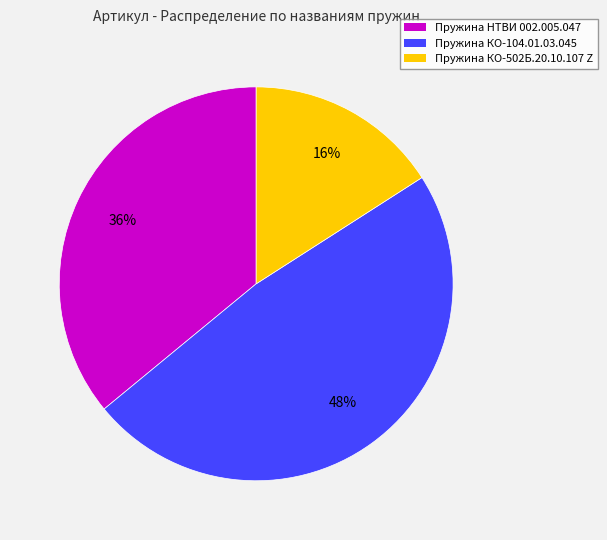

To the nearest percent, what percentage of the pie is Пружина КО-104.01.03.045?

48%